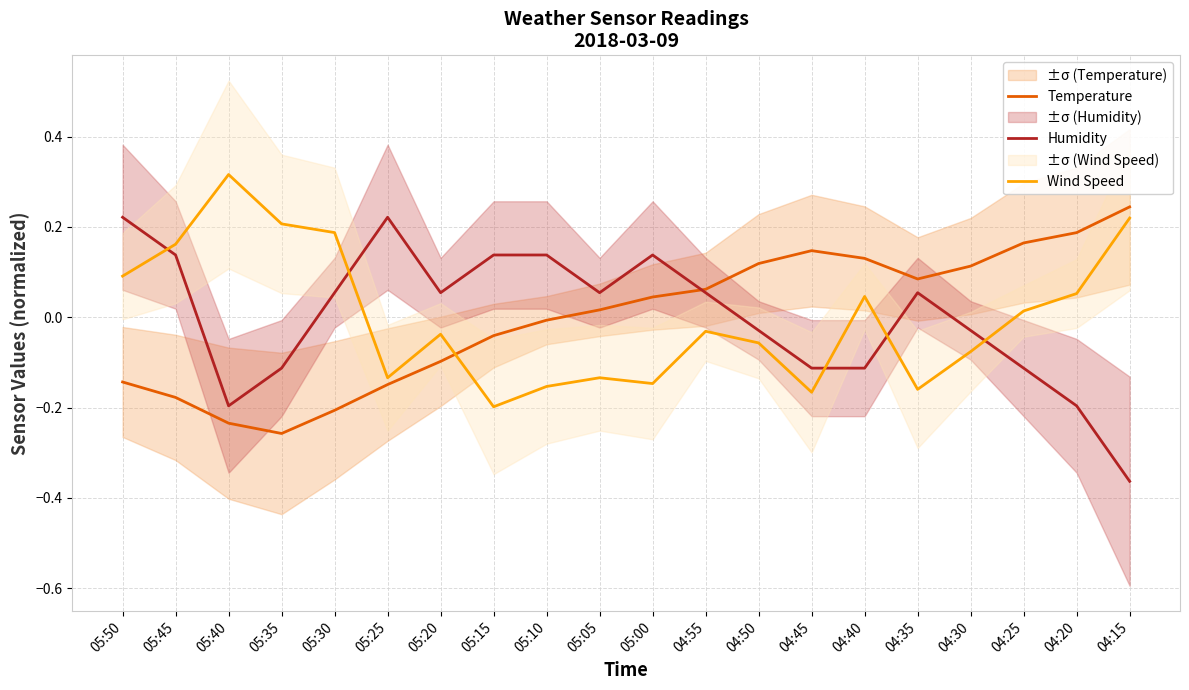

How many values in the Wind Speed series exceed 0?

9